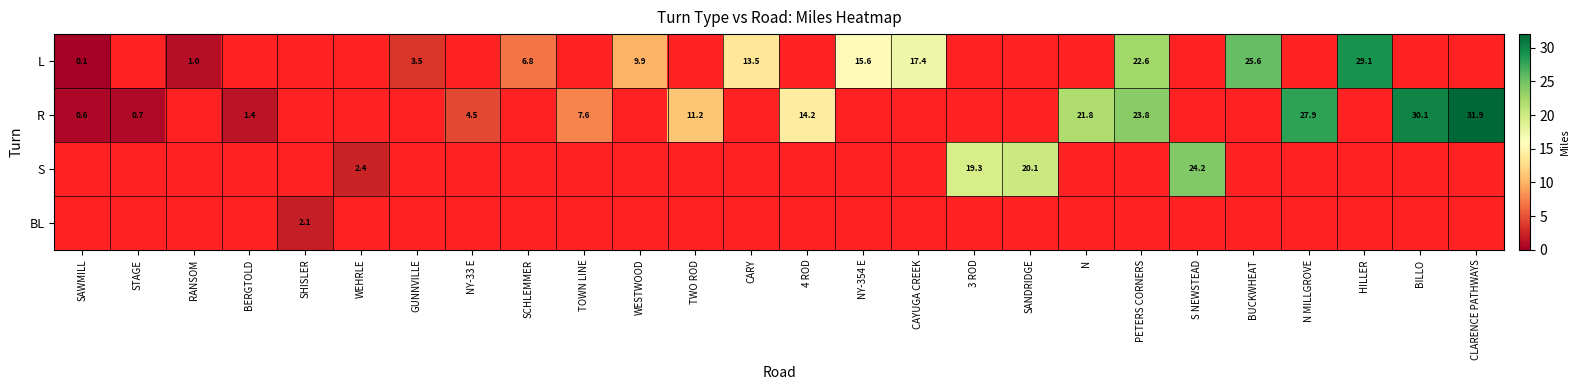

At how many categories does at least one series exceed 10?

15